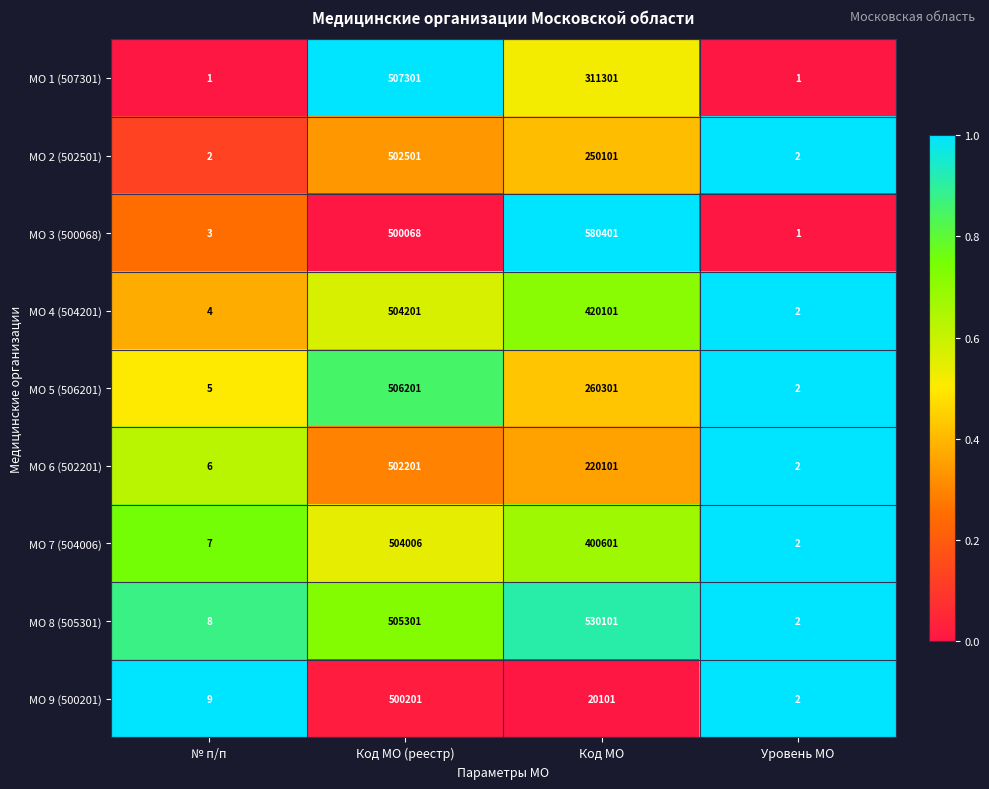

At which label is МО 8 (505301) closest to 265051?

Код МО (реестр)